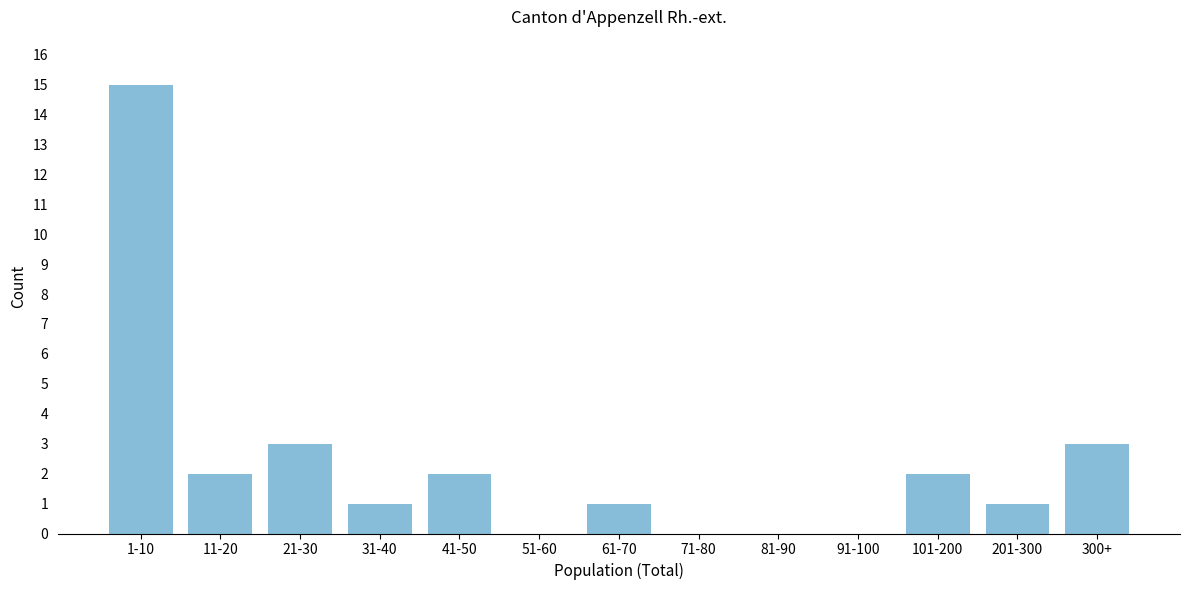

Reading left to right, extract all data points from this chart.

1-10=15	11-20=2	21-30=3	31-40=1	41-50=2	51-60=0	61-70=1	71-80=0	81-90=0	91-100=0	101-200=2	201-300=1	300+=3